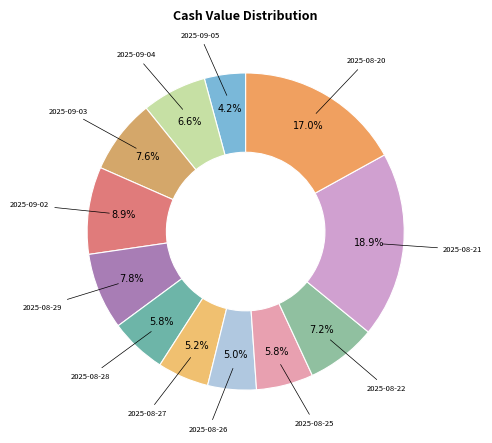

To the nearest percent, what is the average slice percentage?

8%